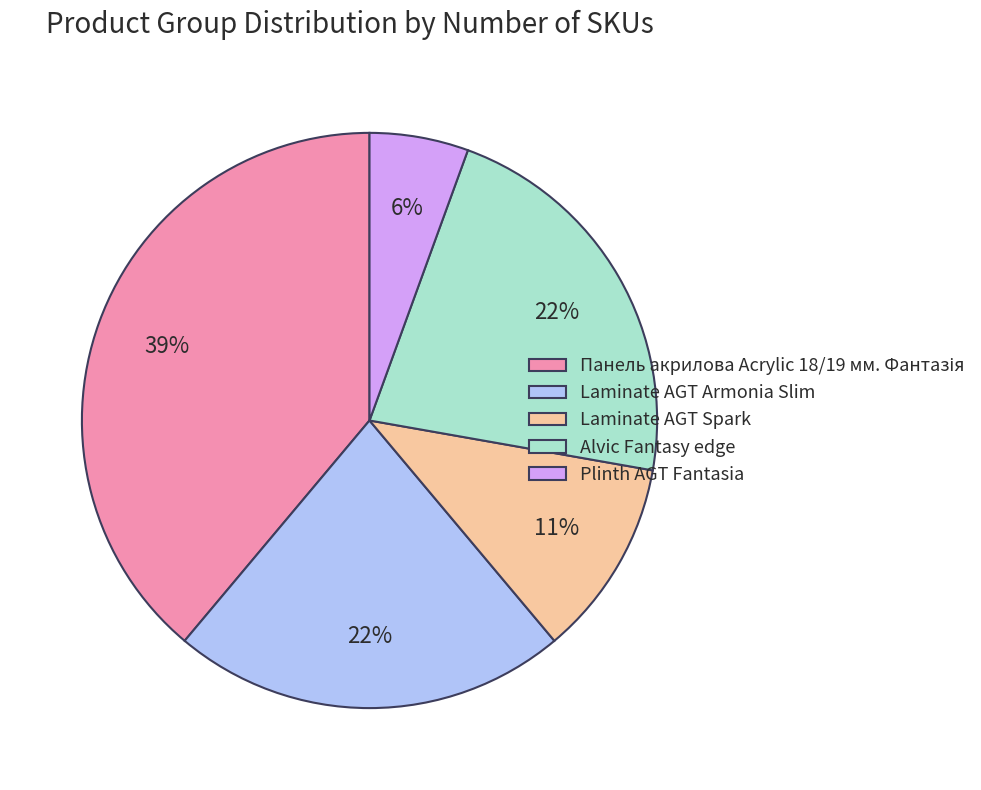

To the nearest percent, what percentage of the pie is Laminate AGT Armonia Slim?

22%